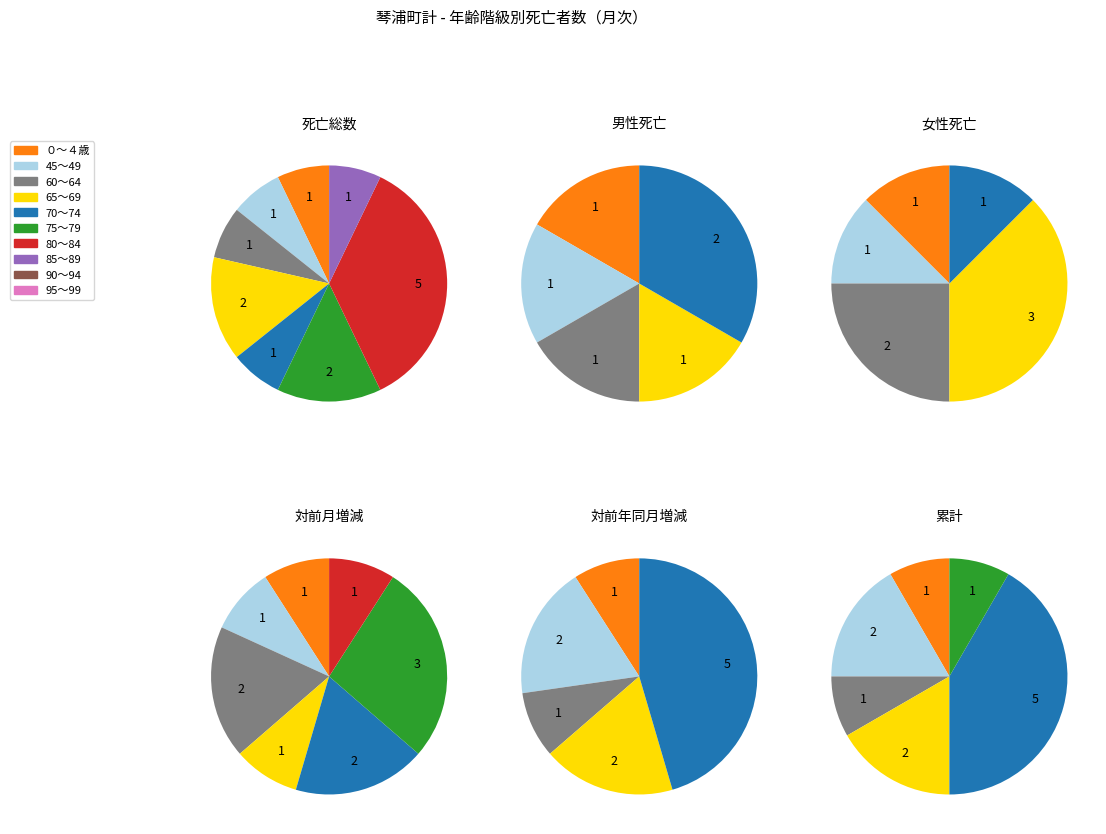

What is the change in value from 70～74 to 75～79?

+1